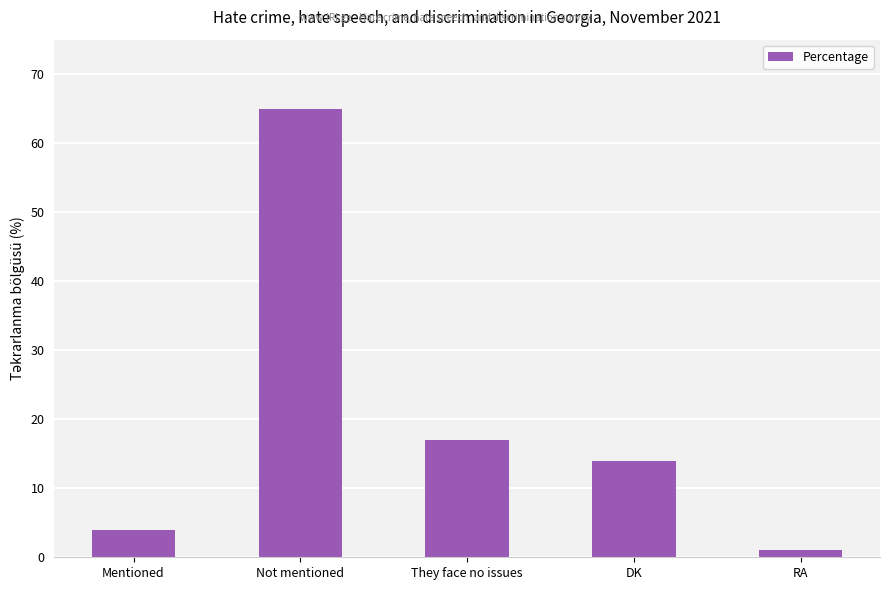

Approximately how many times larger is the value at Not mentioned compared to Mentioned?

16.2